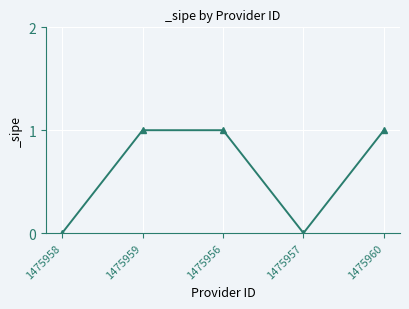

What is the difference between the second highest and second lowest values?

1